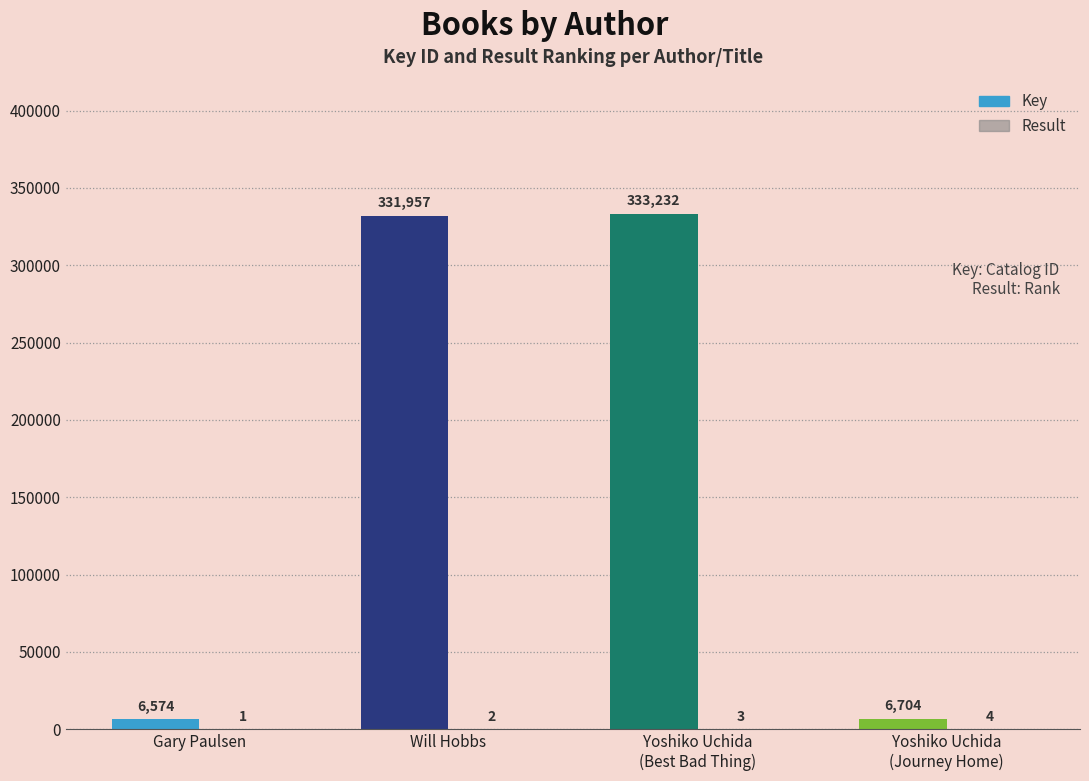

Count the number of data series in this chart.

2